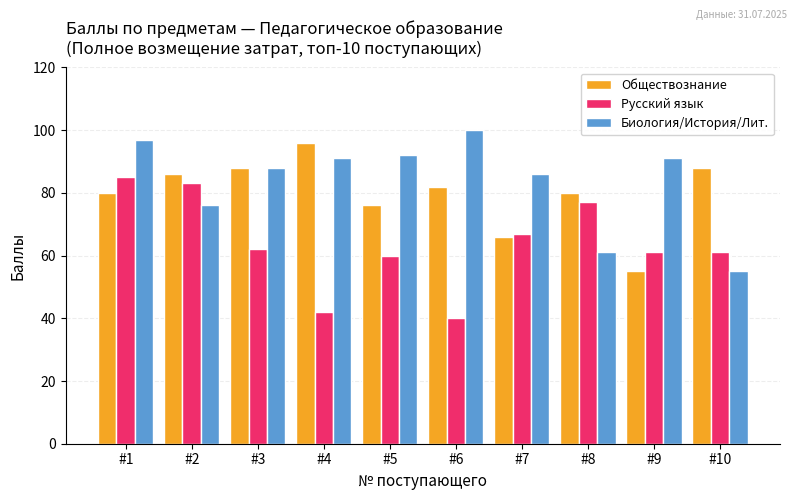

Rank the series by their average value, from highest to lowest.

Биология/История/Лит., Обществознание, Русский язык